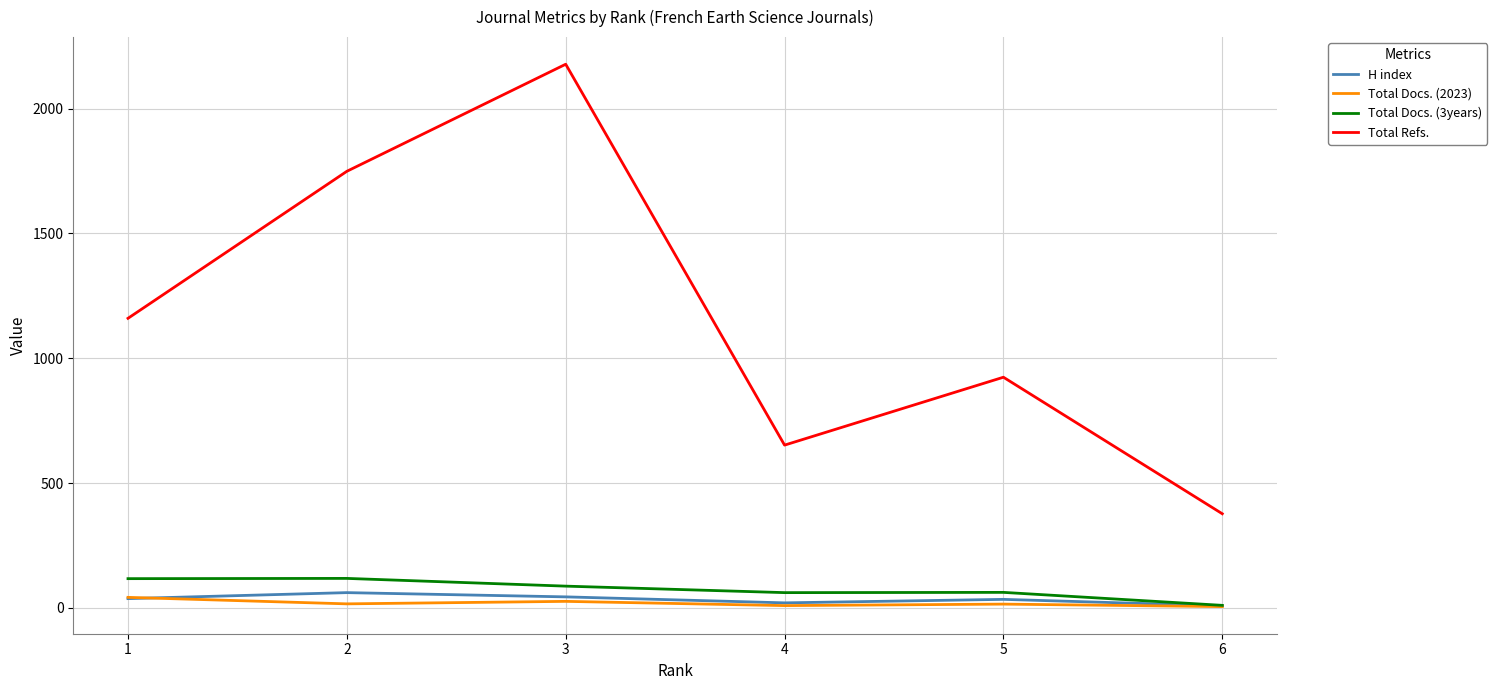

How many lines are shown in the chart?

4